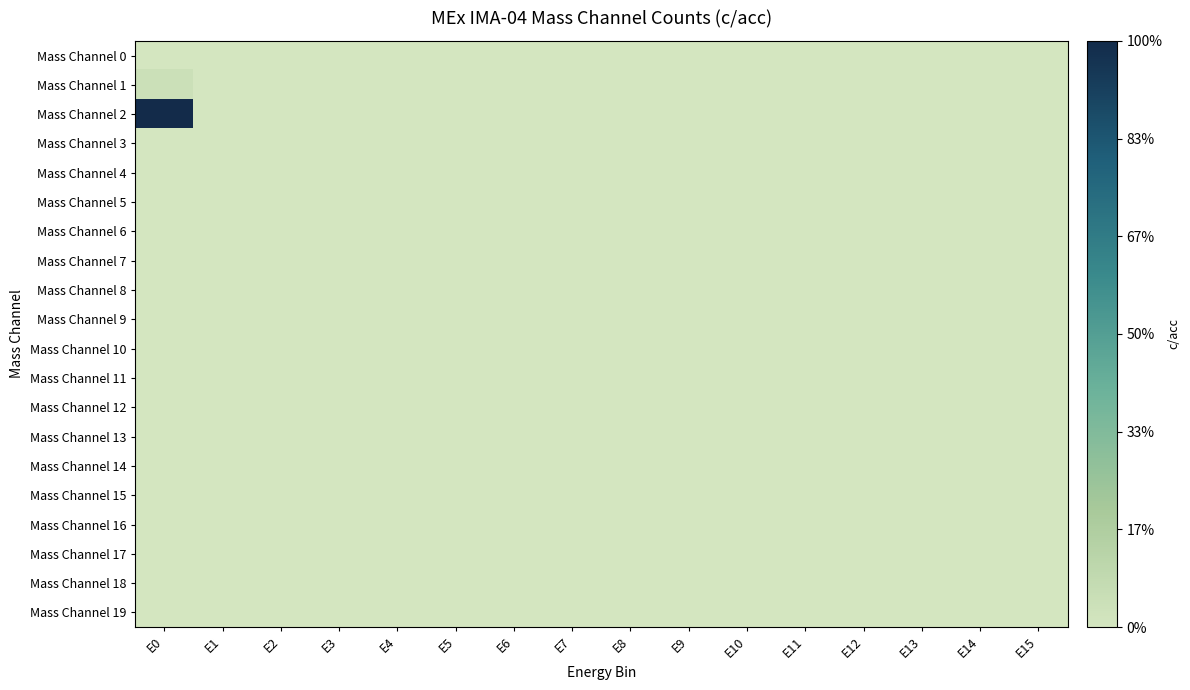

Reading left to right, extract all data points from this chart.

Mass Channel 0: E0=0	E1=0	E2=0	E3=0	E4=0	E5=0	E6=0	E7=0	E8=0	E9=0	E10=0	E11=0	E12=0	E13=0	E14=0	E15=0
Mass Channel 1: E0=1	E1=0	E2=0	E3=0	E4=0	E5=0	E6=0	E7=0	E8=0	E9=0	E10=0	E11=0	E12=0	E13=0	E14=0	E15=0
Mass Channel 2: E0=24	E1=0	E2=0	E3=0	E4=0	E5=0	E6=0	E7=0	E8=0	E9=0	E10=0	E11=0	E12=0	E13=0	E14=0	E15=0
Mass Channel 3: E0=0	E1=0	E2=0	E3=0	E4=0	E5=0	E6=0	E7=0	E8=0	E9=0	E10=0	E11=0	E12=0	E13=0	E14=0	E15=0
Mass Channel 4: E0=0	E1=0	E2=0	E3=0	E4=0	E5=0	E6=0	E7=0	E8=0	E9=0	E10=0	E11=0	E12=0	E13=0	E14=0	E15=0
Mass Channel 5: E0=0	E1=0	E2=0	E3=0	E4=0	E5=0	E6=0	E7=0	E8=0	E9=0	E10=0	E11=0	E12=0	E13=0	E14=0	E15=0
Mass Channel 6: E0=0	E1=0	E2=0	E3=0	E4=0	E5=0	E6=0	E7=0	E8=0	E9=0	E10=0	E11=0	E12=0	E13=0	E14=0	E15=0
Mass Channel 7: E0=0	E1=0	E2=0	E3=0	E4=0	E5=0	E6=0	E7=0	E8=0	E9=0	E10=0	E11=0	E12=0	E13=0	E14=0	E15=0
Mass Channel 8: E0=0	E1=0	E2=0	E3=0	E4=0	E5=0	E6=0	E7=0	E8=0	E9=0	E10=0	E11=0	E12=0	E13=0	E14=0	E15=0
Mass Channel 9: E0=0	E1=0	E2=0	E3=0	E4=0	E5=0	E6=0	E7=0	E8=0	E9=0	E10=0	E11=0	E12=0	E13=0	E14=0	E15=0
Mass Channel 10: E0=0	E1=0	E2=0	E3=0	E4=0	E5=0	E6=0	E7=0	E8=0	E9=0	E10=0	E11=0	E12=0	E13=0	E14=0	E15=0
Mass Channel 11: E0=0	E1=0	E2=0	E3=0	E4=0	E5=0	E6=0	E7=0	E8=0	E9=0	E10=0	E11=0	E12=0	E13=0	E14=0	E15=0
Mass Channel 12: E0=0	E1=0	E2=0	E3=0	E4=0	E5=0	E6=0	E7=0	E8=0	E9=0	E10=0	E11=0	E12=0	E13=0	E14=0	E15=0
Mass Channel 13: E0=0	E1=0	E2=0	E3=0	E4=0	E5=0	E6=0	E7=0	E8=0	E9=0	E10=0	E11=0	E12=0	E13=0	E14=0	E15=0
Mass Channel 14: E0=0	E1=0	E2=0	E3=0	E4=0	E5=0	E6=0	E7=0	E8=0	E9=0	E10=0	E11=0	E12=0	E13=0	E14=0	E15=0
Mass Channel 15: E0=0	E1=0	E2=0	E3=0	E4=0	E5=0	E6=0	E7=0	E8=0	E9=0	E10=0	E11=0	E12=0	E13=0	E14=0	E15=0
Mass Channel 16: E0=0	E1=0	E2=0	E3=0	E4=0	E5=0	E6=0	E7=0	E8=0	E9=0	E10=0	E11=0	E12=0	E13=0	E14=0	E15=0
Mass Channel 17: E0=0	E1=0	E2=0	E3=0	E4=0	E5=0	E6=0	E7=0	E8=0	E9=0	E10=0	E11=0	E12=0	E13=0	E14=0	E15=0
Mass Channel 18: E0=0	E1=0	E2=0	E3=0	E4=0	E5=0	E6=0	E7=0	E8=0	E9=0	E10=0	E11=0	E12=0	E13=0	E14=0	E15=0
Mass Channel 19: E0=0	E1=0	E2=0	E3=0	E4=0	E5=0	E6=0	E7=0	E8=0	E9=0	E10=0	E11=0	E12=0	E13=0	E14=0	E15=0